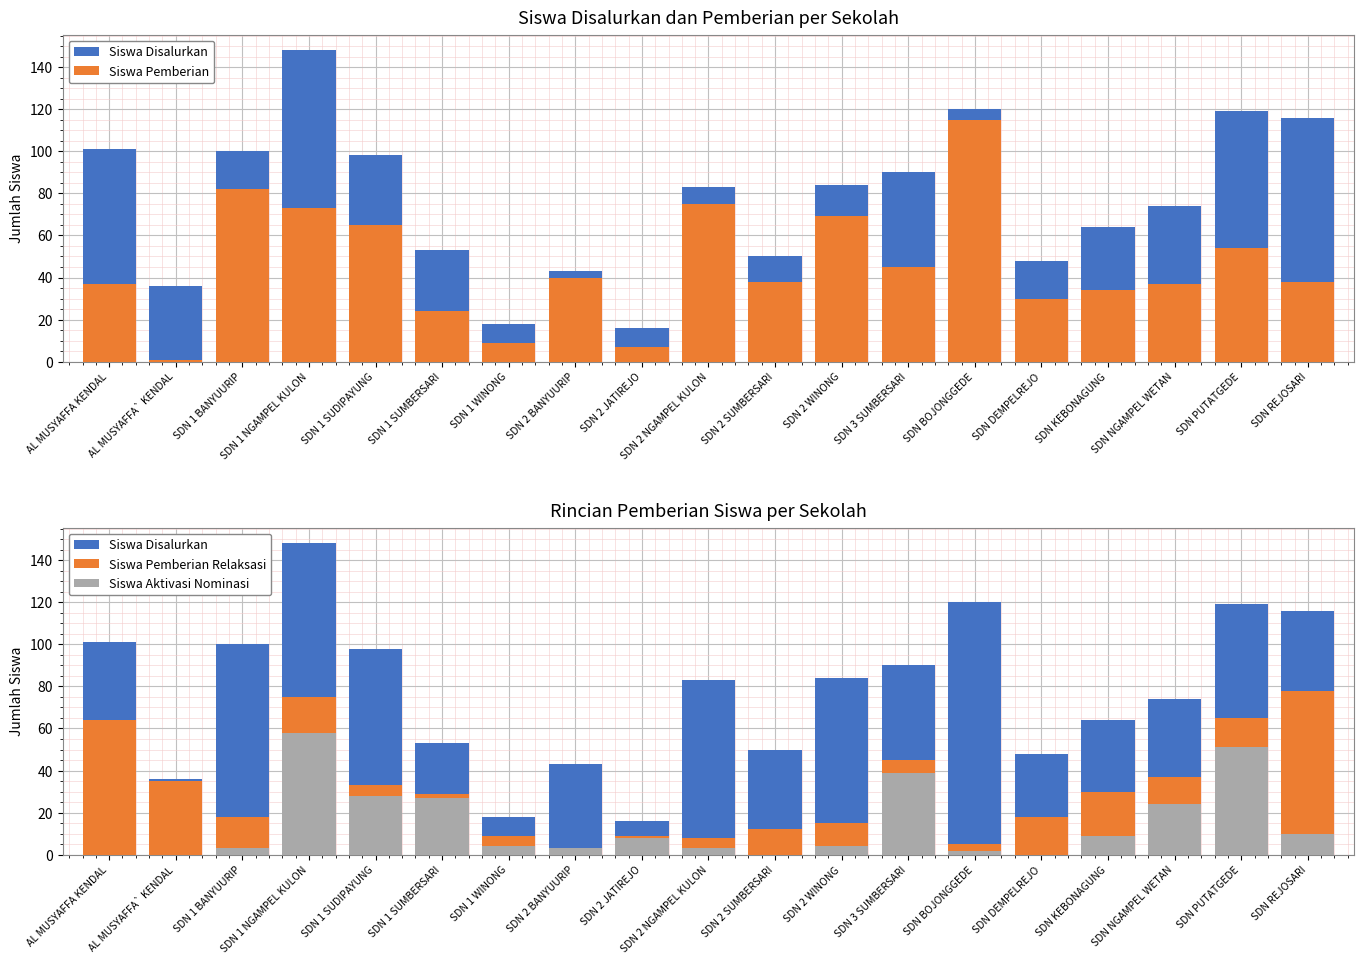

What are all the series names shown in the legend?

Siswa Disalurkan, Siswa Pemberian, Siswa Pemberian Relaksasi, Siswa Aktivasi Nominasi